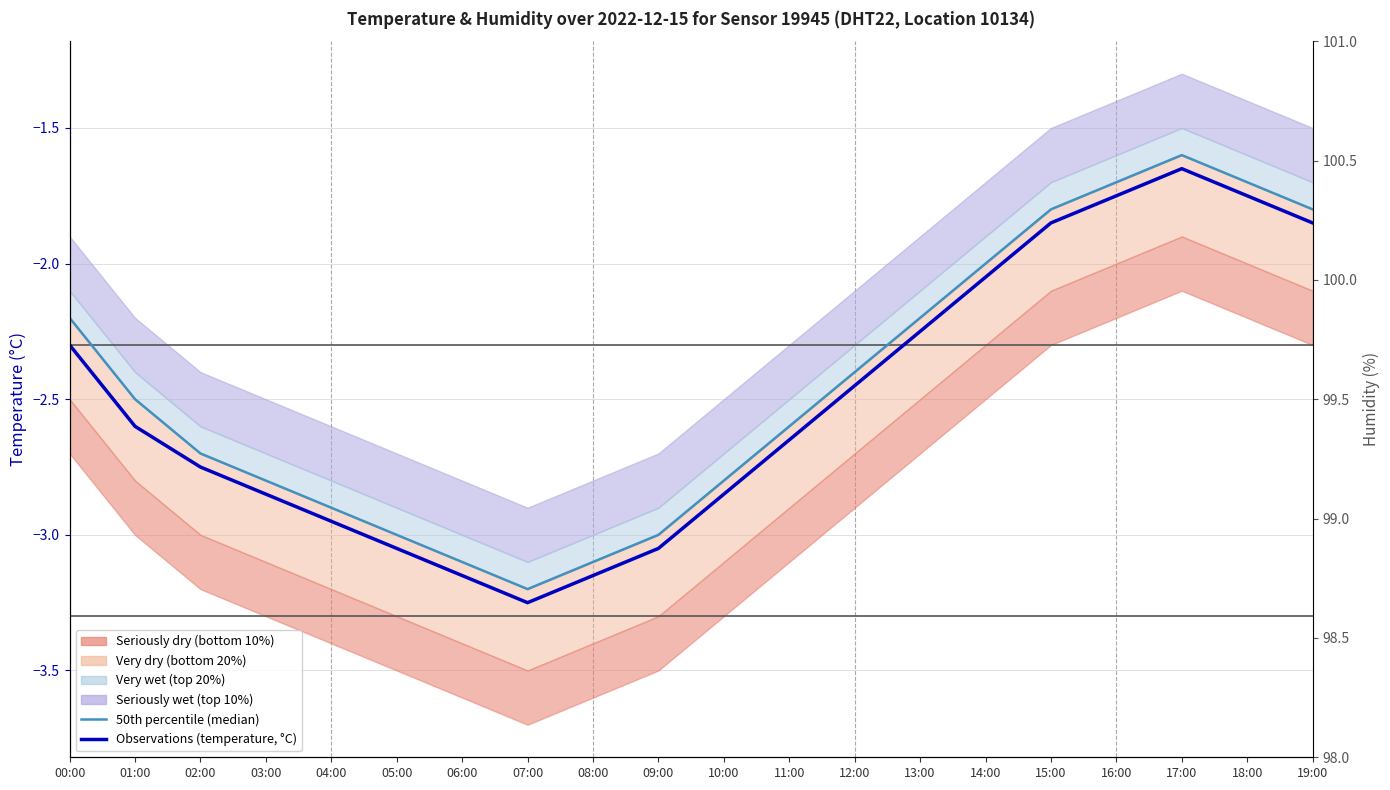

How many categories are shown in the chart?

20